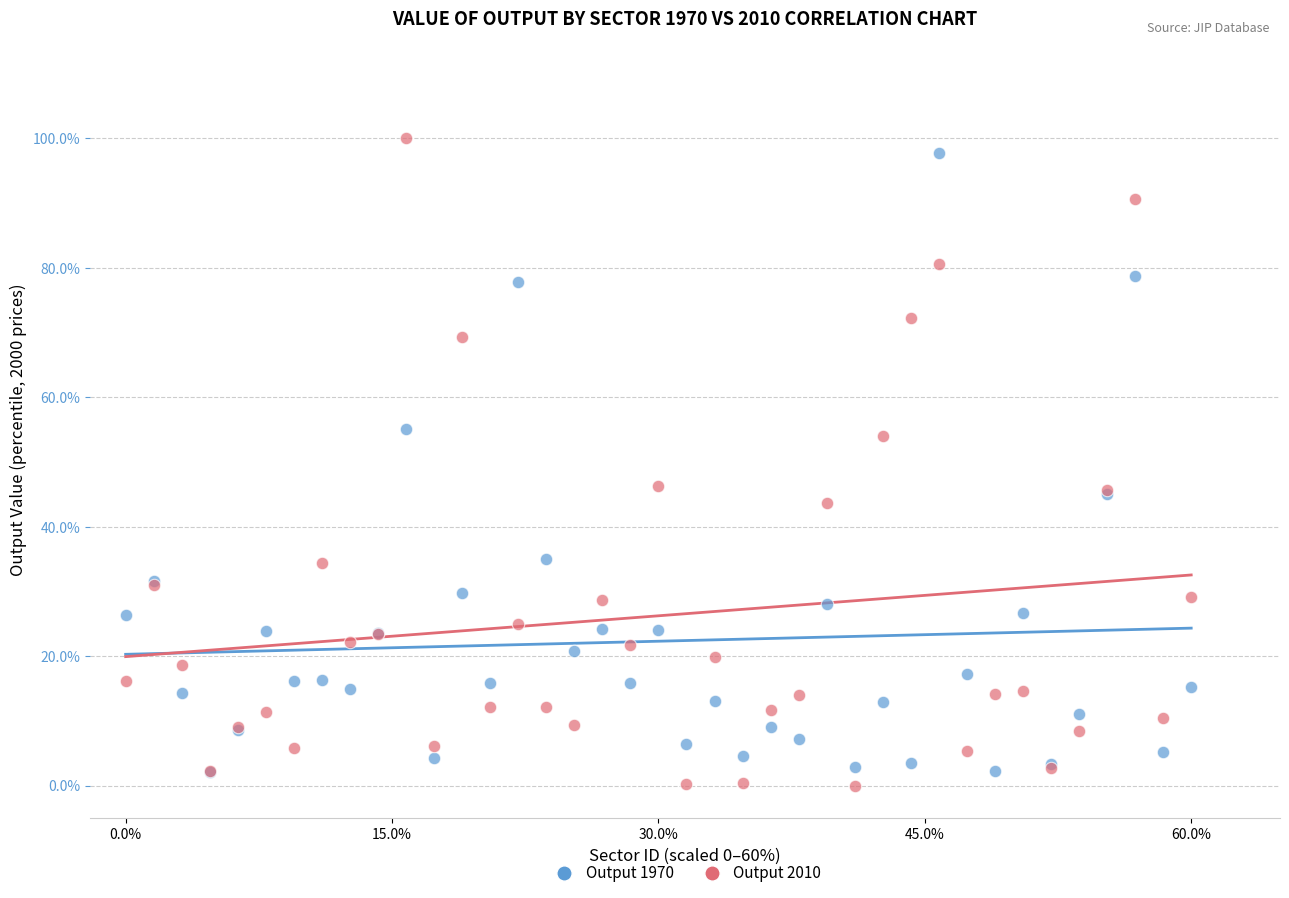

Which series contains the highest Y value?

Output 2010